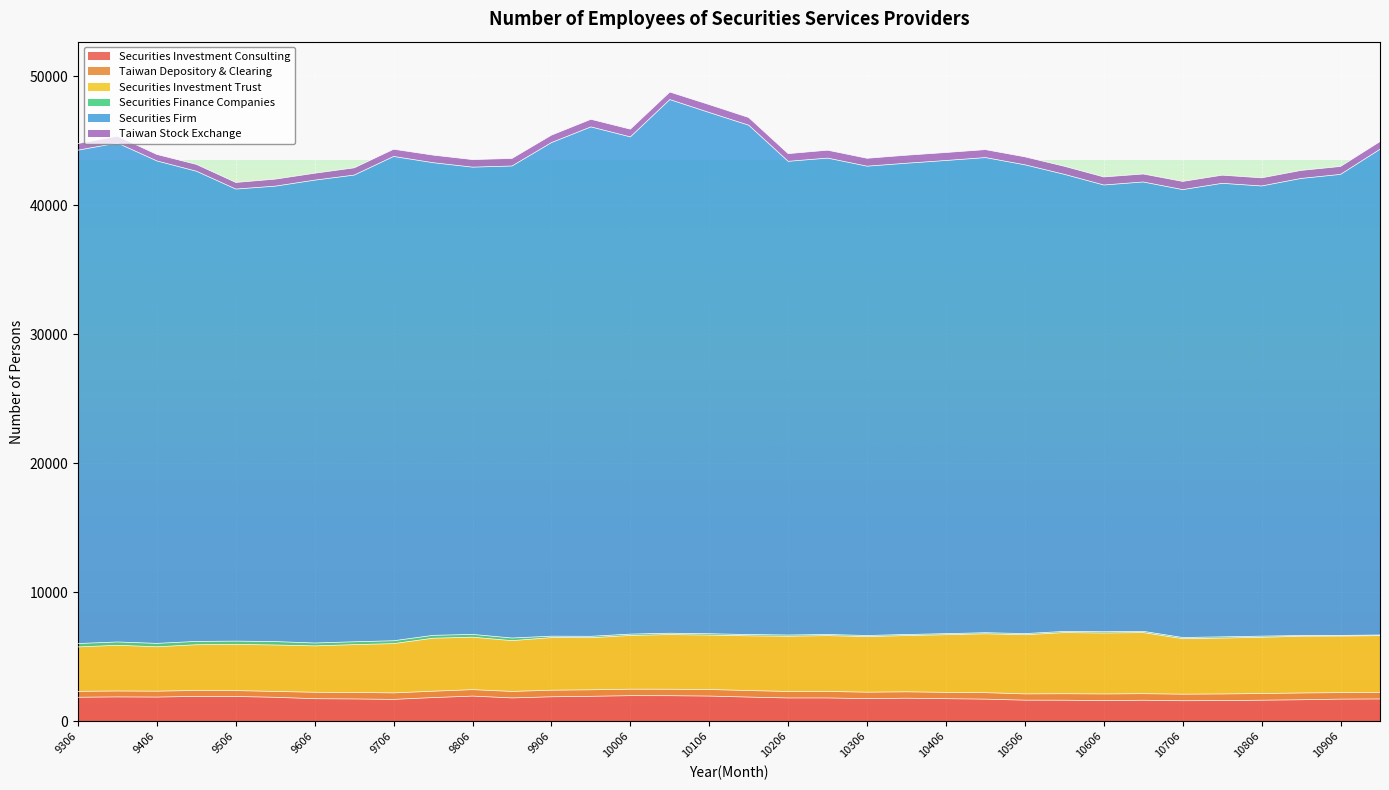

The value of Taiwan Depository & Clearing at 9506 is 455. True or false?

True